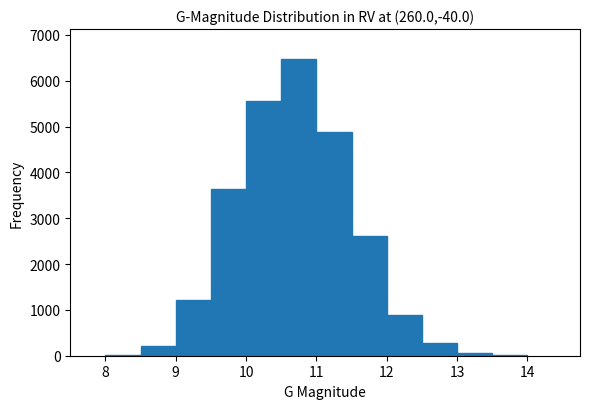

What is the height of the bar covering 9.0 to 9.5 on the x-axis? The values are not printed on the chart, so give them approximately, as read against the axis.

1200